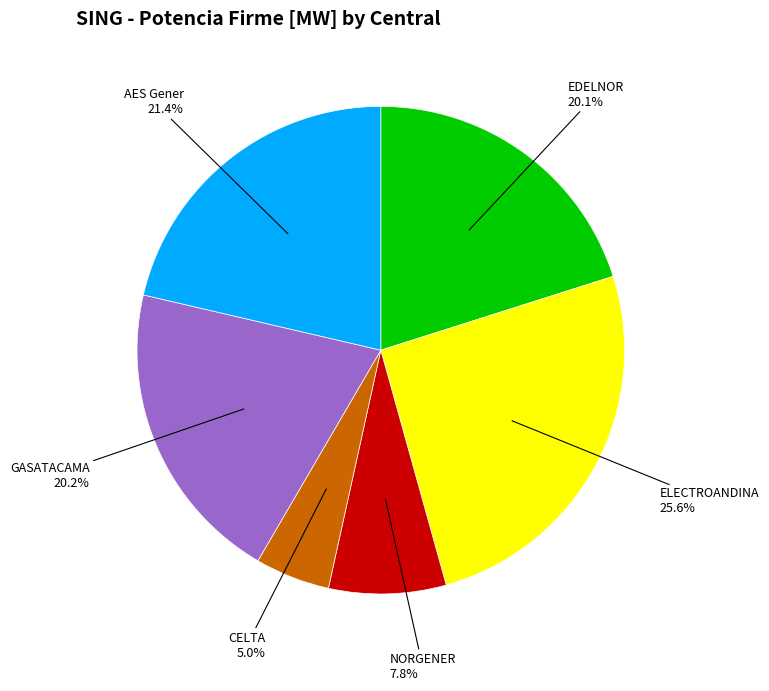

Does any single category account for the majority?

No